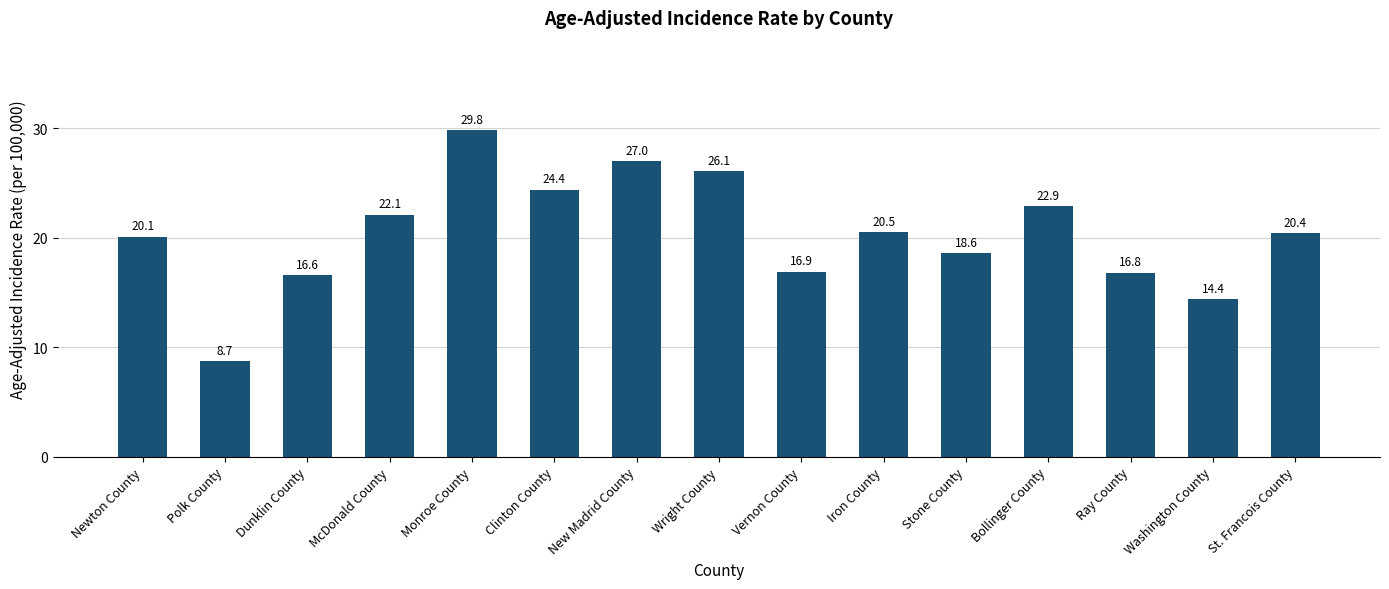

Reading right to left, transcribe all the data shown in this chart.

20.4	14.4	16.8	22.9	18.6	20.5	16.9	26.1	27.0	24.4	29.8	22.1	16.6	8.7	20.1